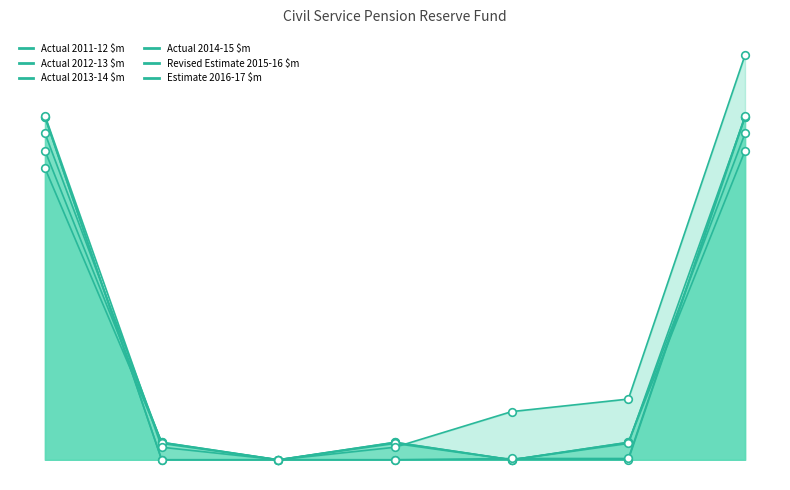

Is the value of Actual 2013-14 $m at Opening Balance greater than the value of Actual 2012-13 $m at Closing Balance?

No